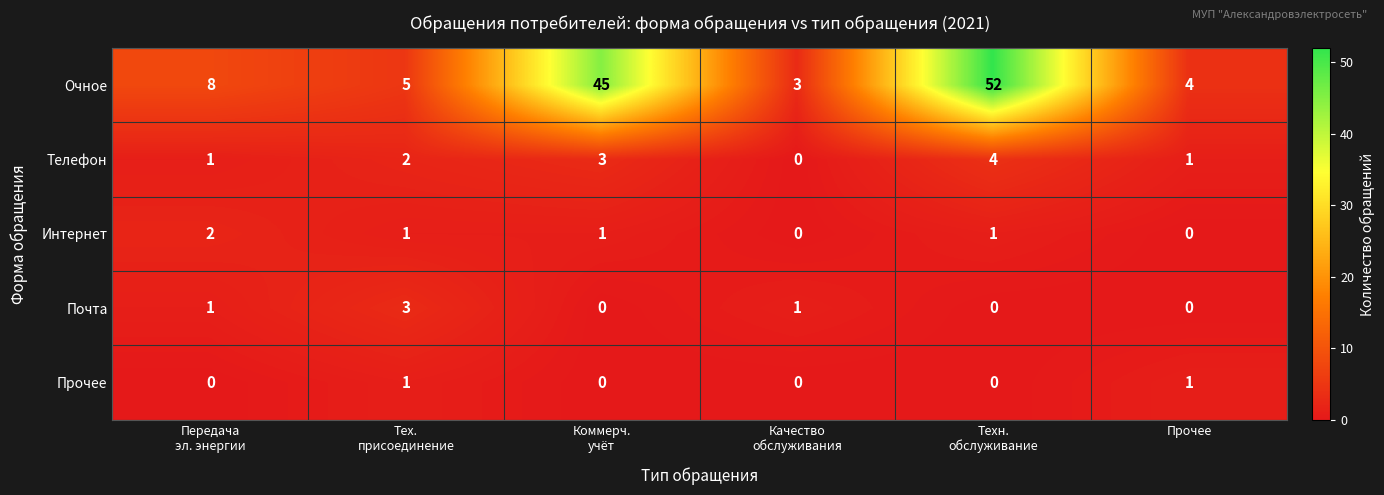

What is the sum of all Очное values?

117